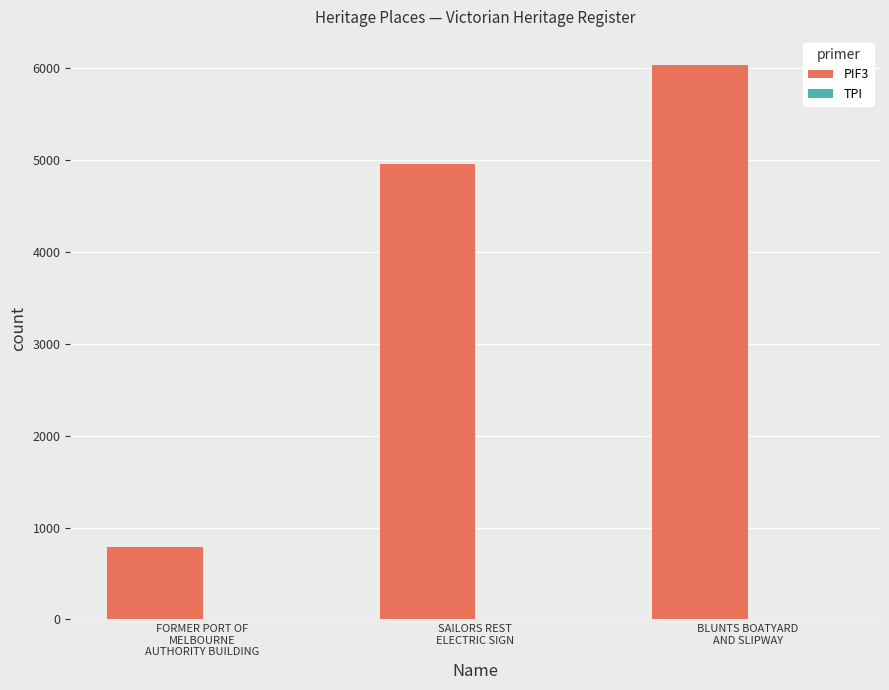

At which category is the sum across all series the highest?

BLUNTS BOATYARD
AND SLIPWAY